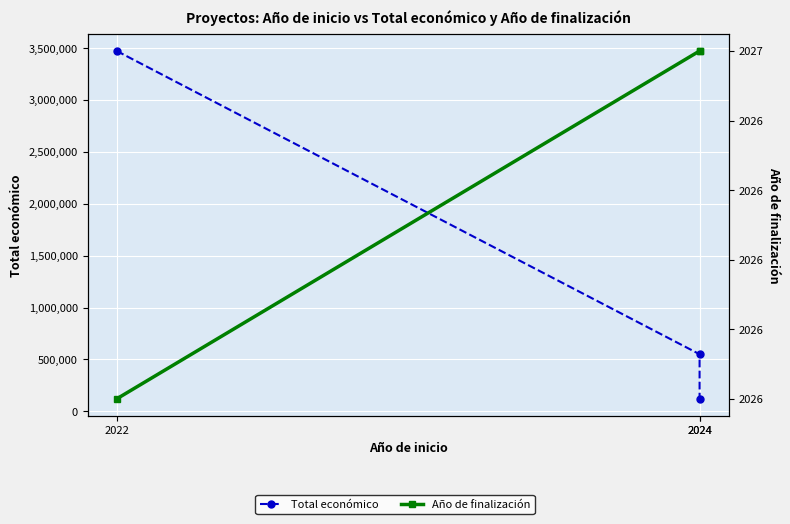

Rank the series by their maximum value, from highest to lowest.

Total económico, Año de finalización